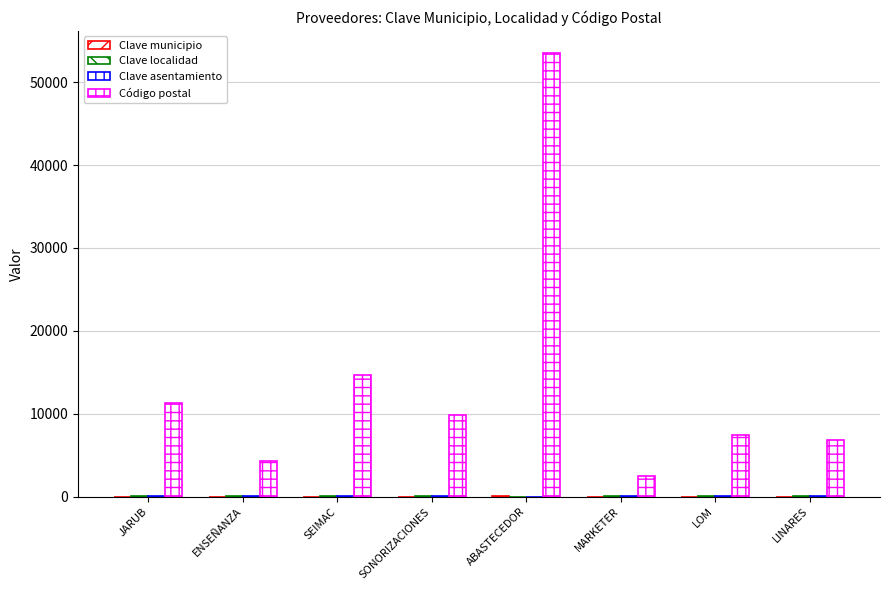

Is the value of Clave municipio at LOM greater than the value of Clave localidad at SONORIZACIONES?

No